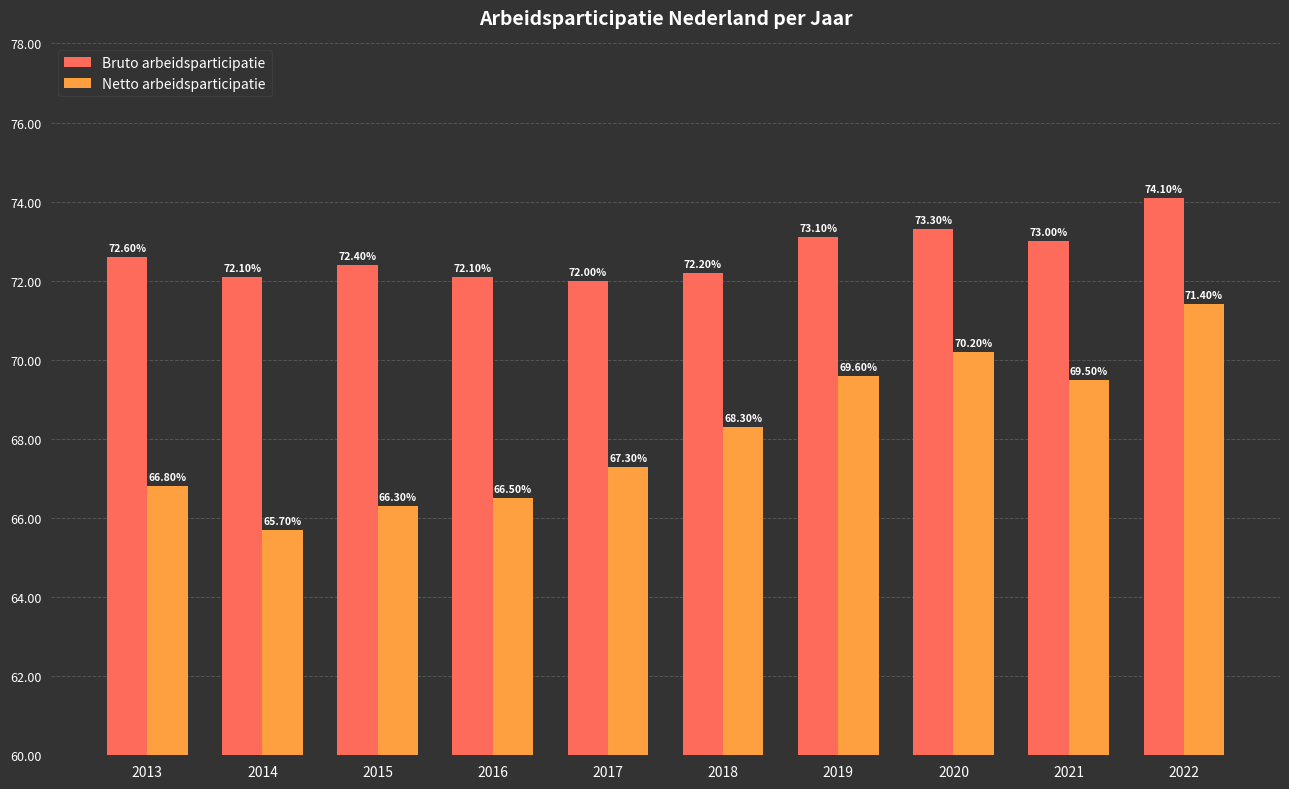

List the series in order of their overall mean, highest first.

Bruto arbeidsparticipatie, Netto arbeidsparticipatie